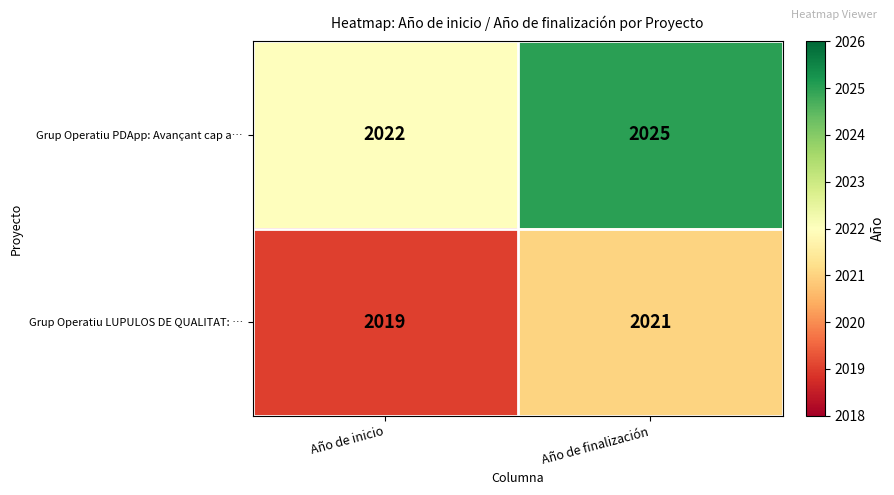

Rank the categories by Grup Operatiu LUPULOS DE QUALITAT: … value from lowest to highest.

Año de inicio, Año de finalización